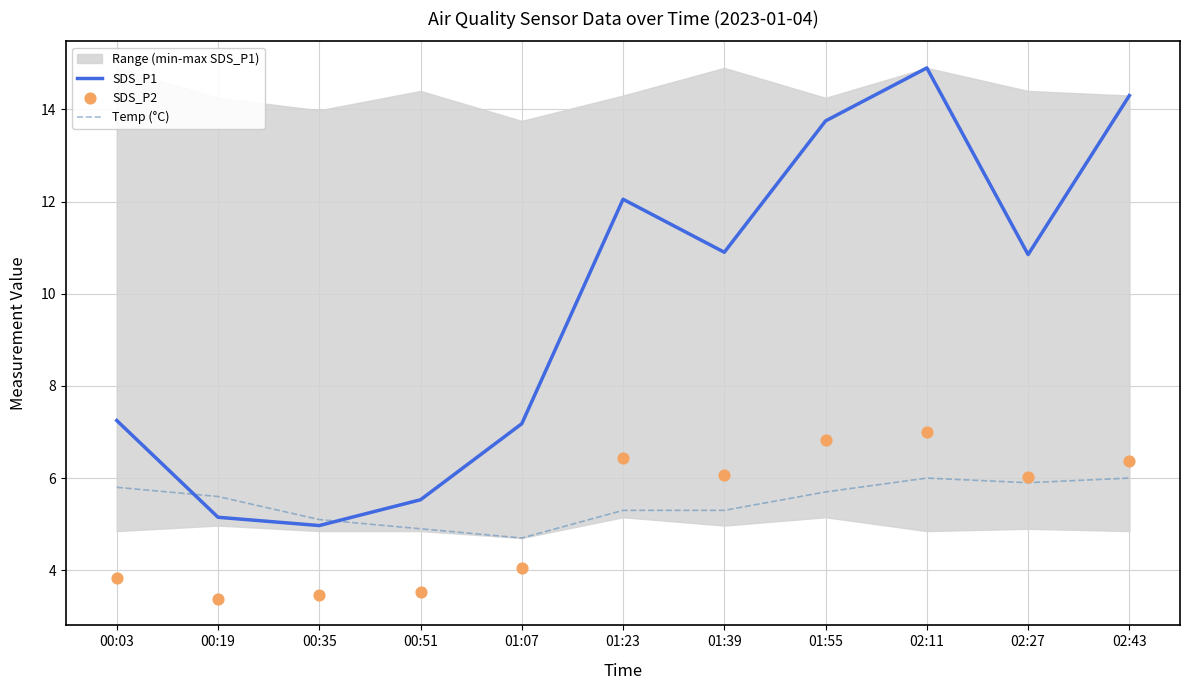

Which series has the largest total across all categories?

SDS_P1